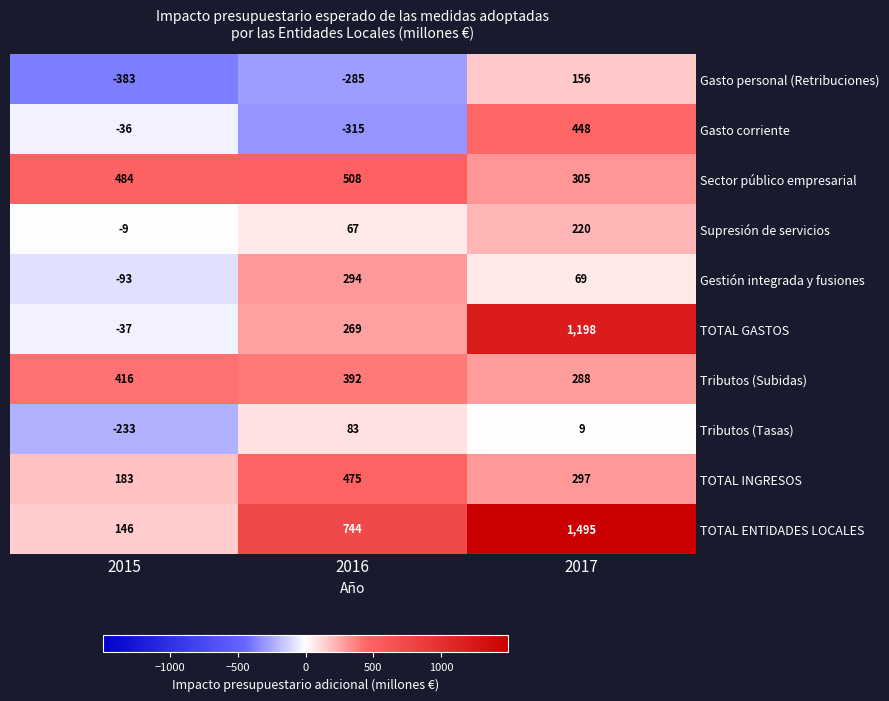

At which label does Tributos (Tasas) first exceed 9?

2016